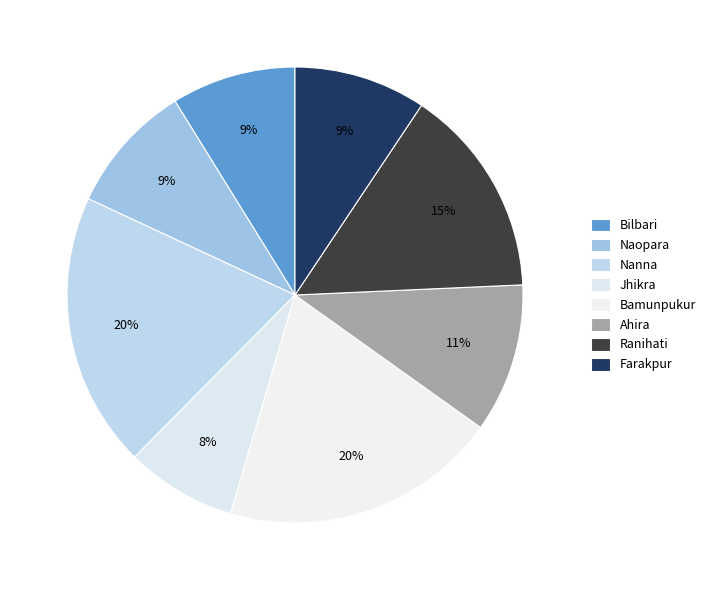

Is it true that Ranihati is 15% of the pie?

True